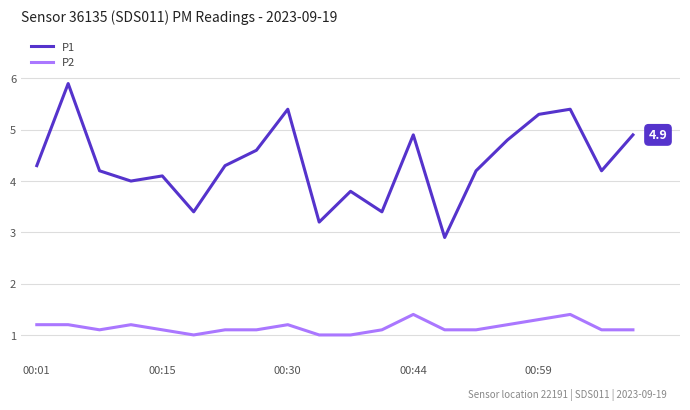

True or false: P1 and P2 intersect in this chart.

False